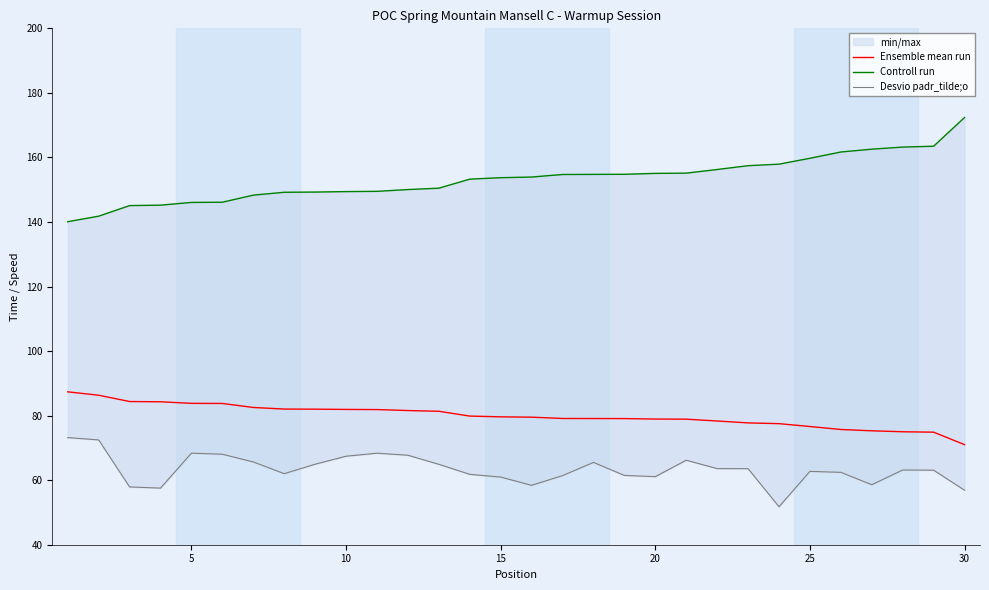

What is the maximum value for Ensemble mean run?

87.4